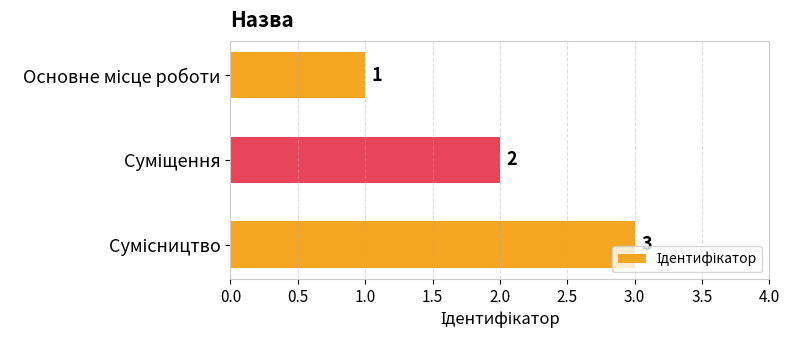

What is the greatest value displayed?

3